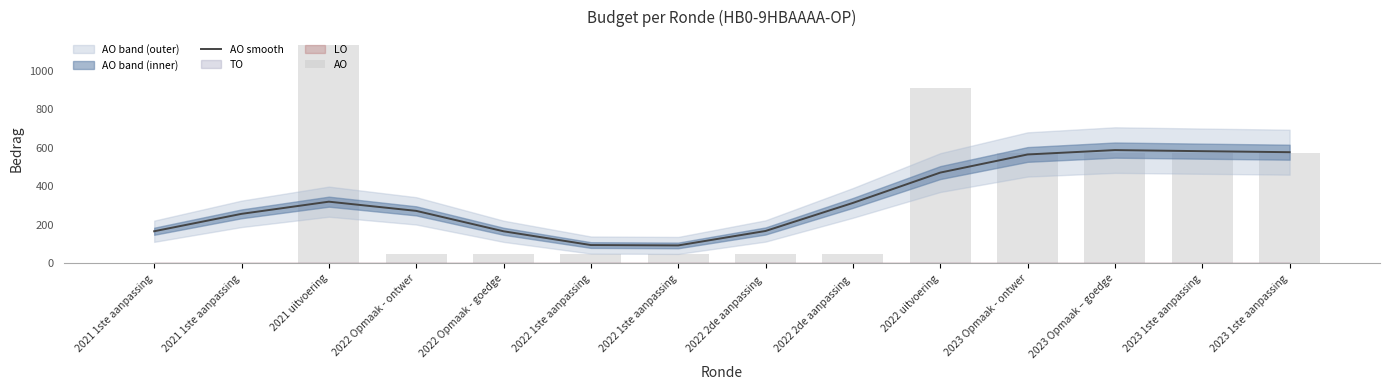

Which series has the largest total across all categories?

AO smooth